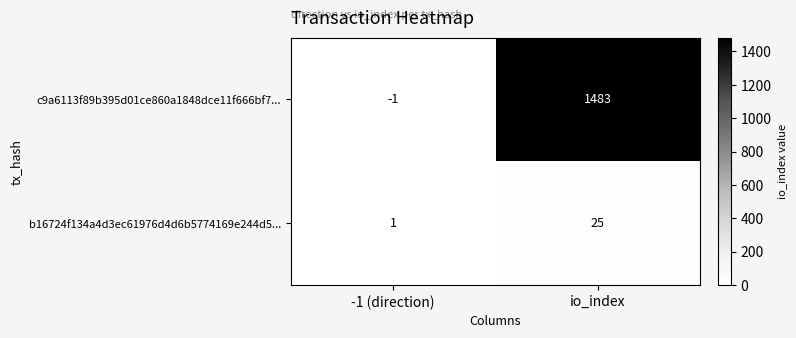

Between -1 (direction) and io_index, which series saw the biggest shift?

c9a6113f89b395d01ce860a1848dce11f666bf7...